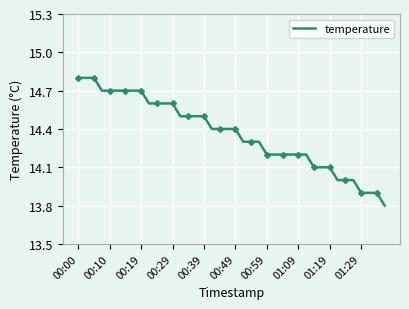

The value of temperature at 01:29 is 5.4. True or false?

False